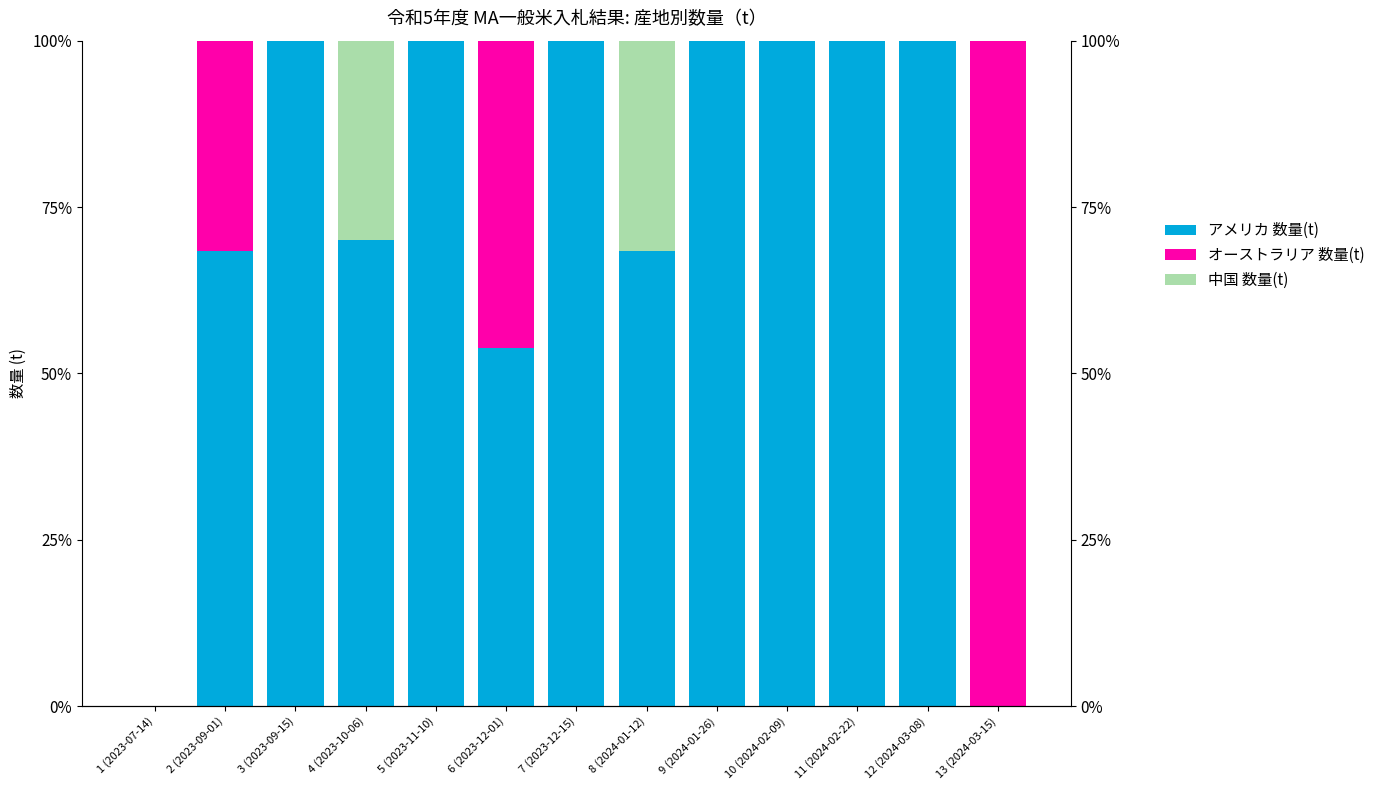

Is the value of 中国 数量(t) at 4 (2023-10-06) greater than the value of オーストラリア 数量(t) at 9 (2024-01-26)?

Yes